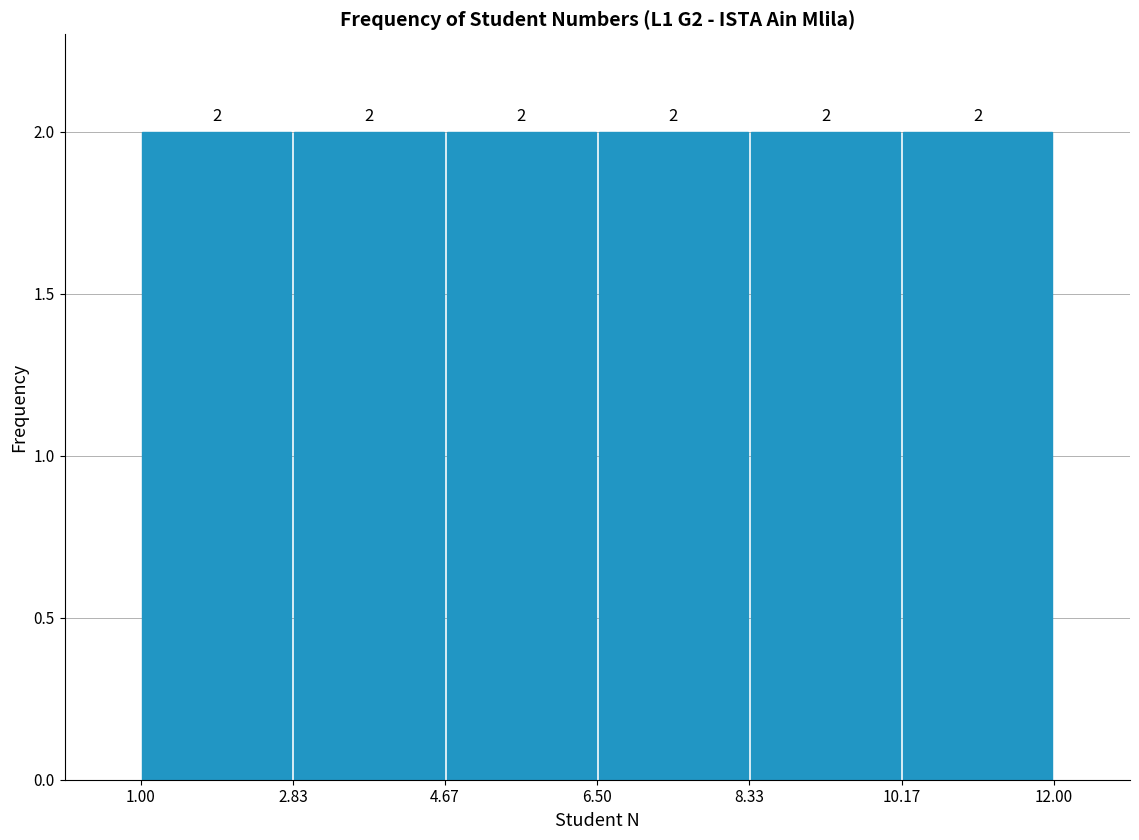

Reading left to right, list every bar in this chart as the range it spans on the x-axis followed by its height.

1.00 to 2.83: 2
2.83 to 4.67: 2
4.67 to 6.50: 2
6.50 to 8.33: 2
8.33 to 10.17: 2
10.17 to 12.00: 2